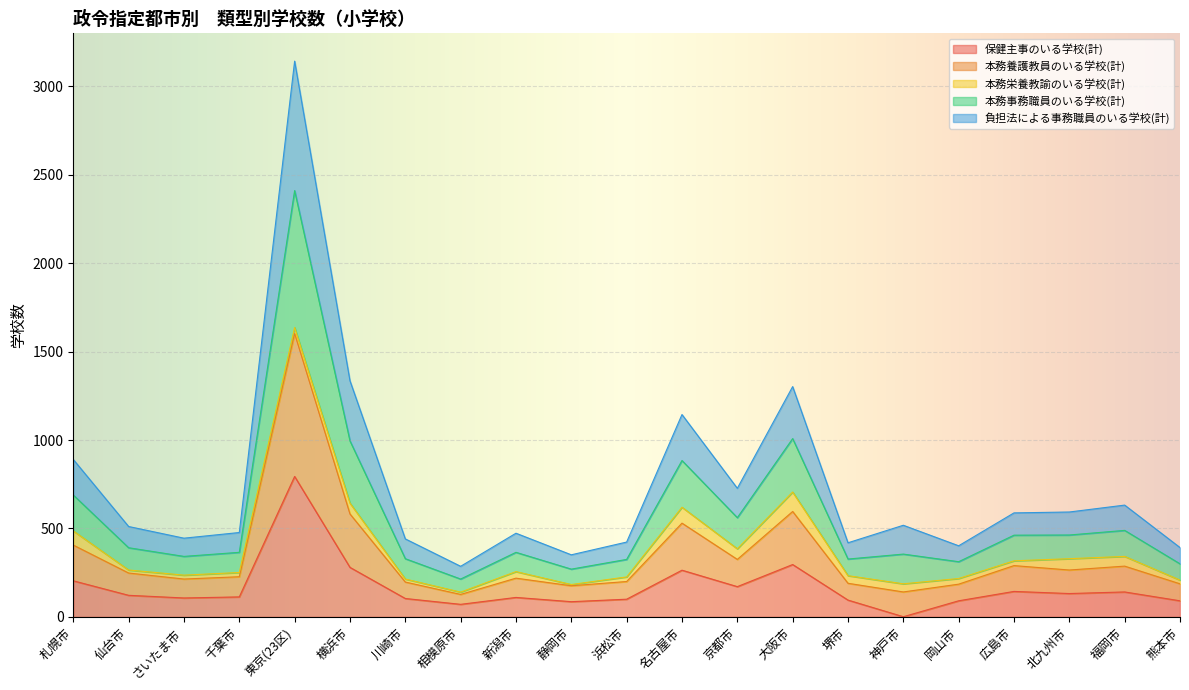

In 本務養護教員のいる学校(計), how many points are lower than both neighbors (excluding endpoints)?

6